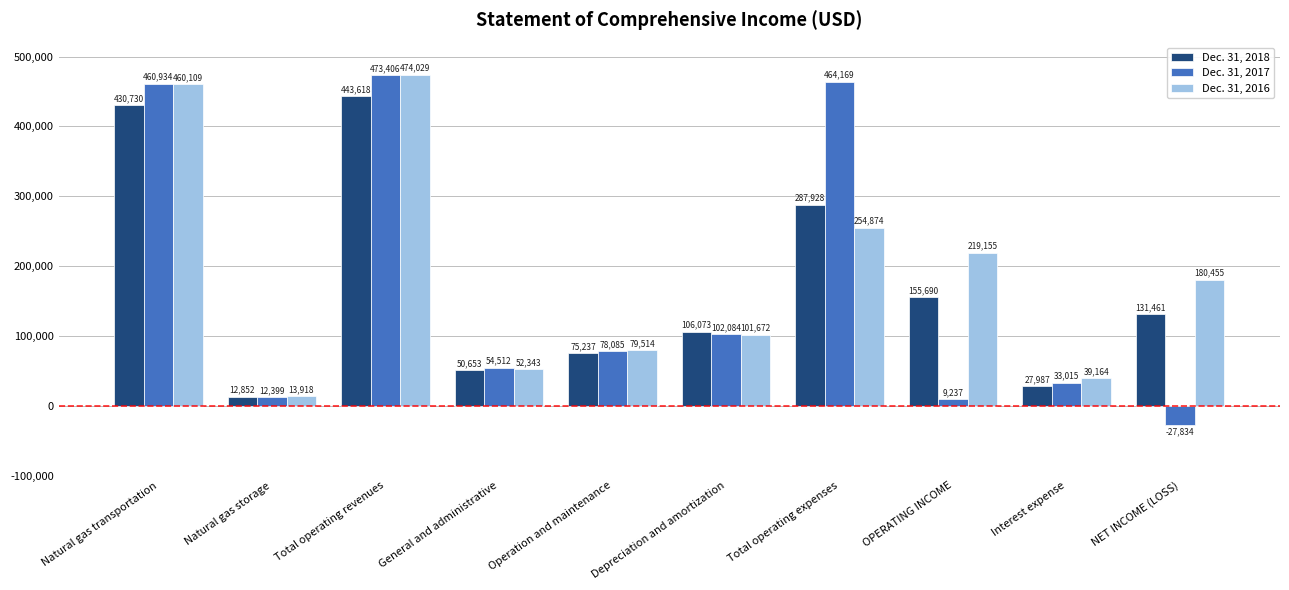

At which label does Dec. 31, 2017 reach its minimum?

NET INCOME (LOSS)